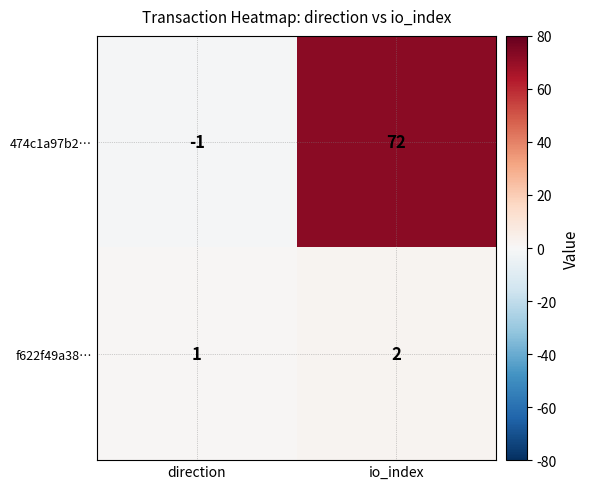

What is the sum of the 474c1a97b2… values at io_index and direction?

71